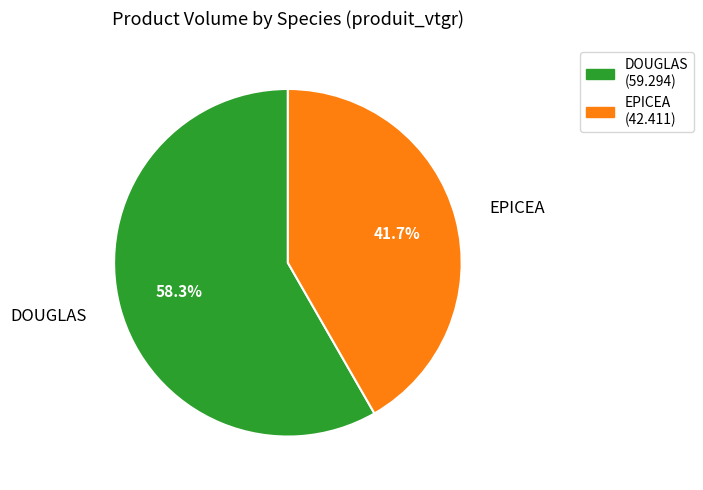

To the nearest percent, what portion does DOUGLAS represent?

58%